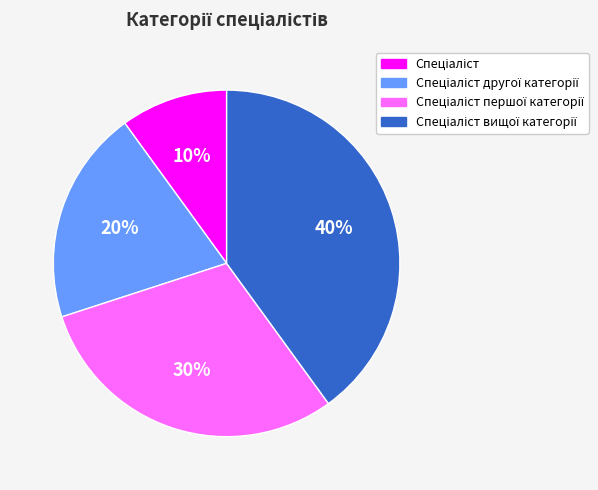

Is there a majority slice in this chart?

No